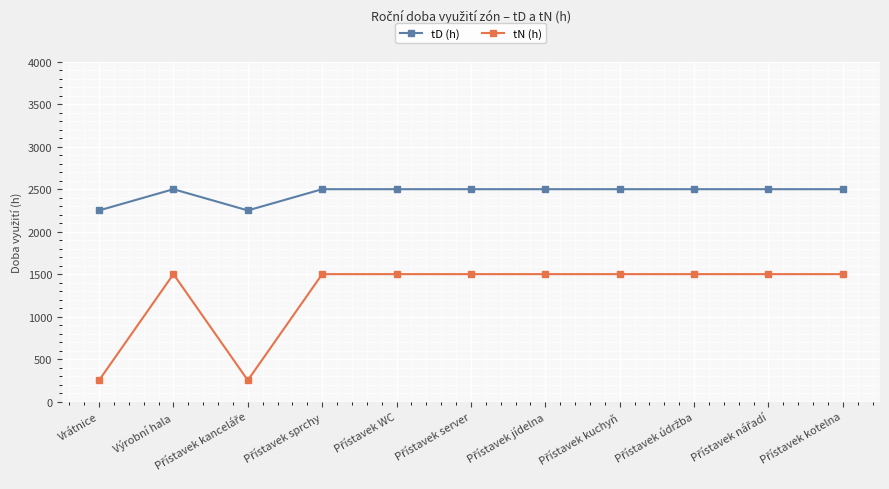

What is the difference between the maximum and second lowest values in the tD (h) series?

250